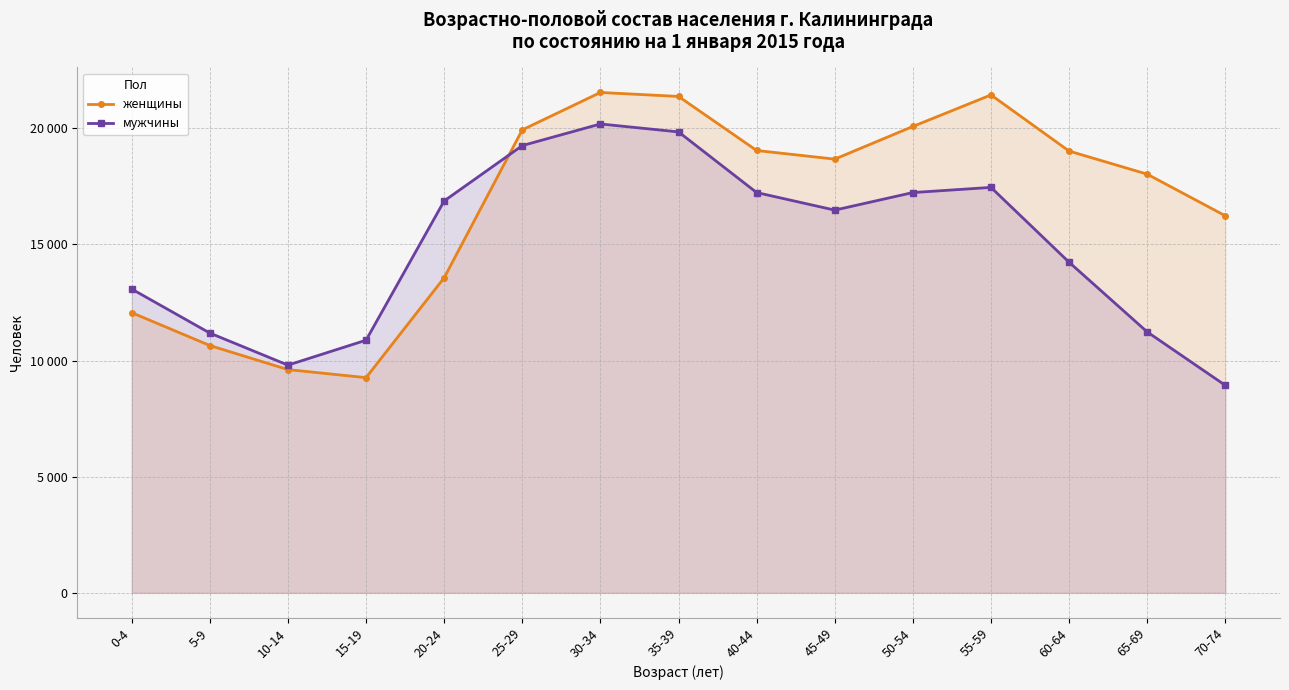

Rank the series by their average value, from highest to lowest.

женщины, мужчины